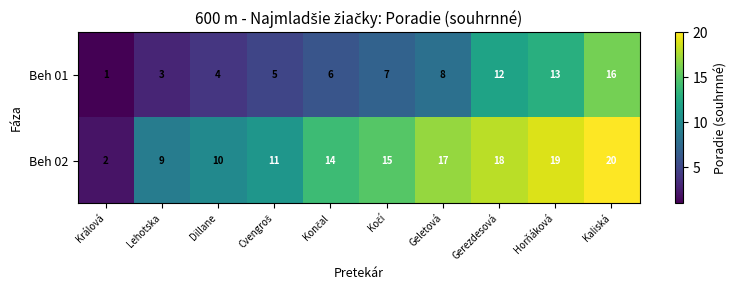

The value of Beh 01 at Gerezdesová is 16. True or false?

False